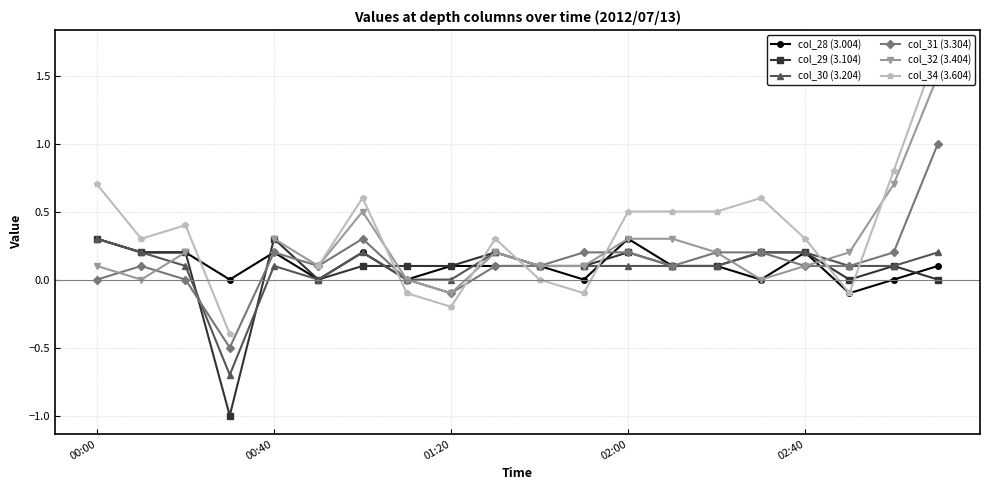

What are all the series names shown in the legend?

col_28 (3.004), col_29 (3.104), col_30 (3.204), col_31 (3.304), col_32 (3.404), col_34 (3.604)